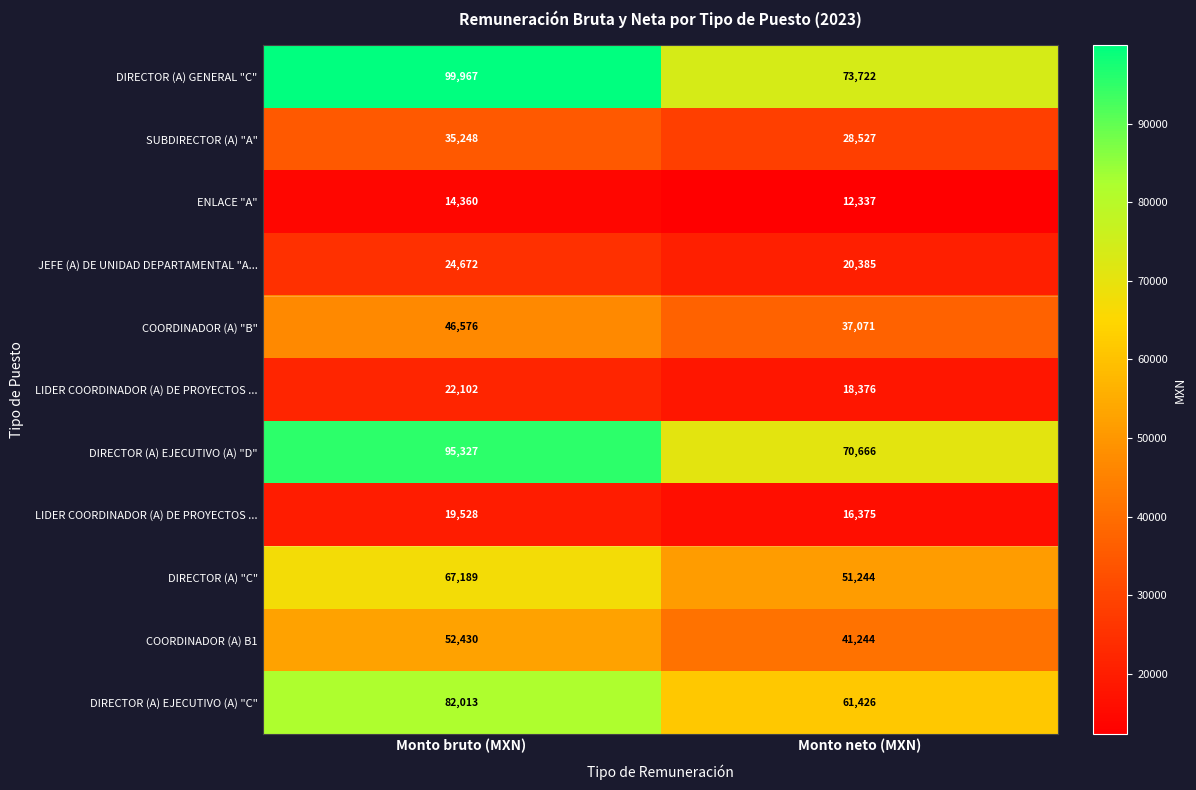

Between Monto bruto (MXN) and Monto neto (MXN), which is larger?

Monto bruto (MXN)